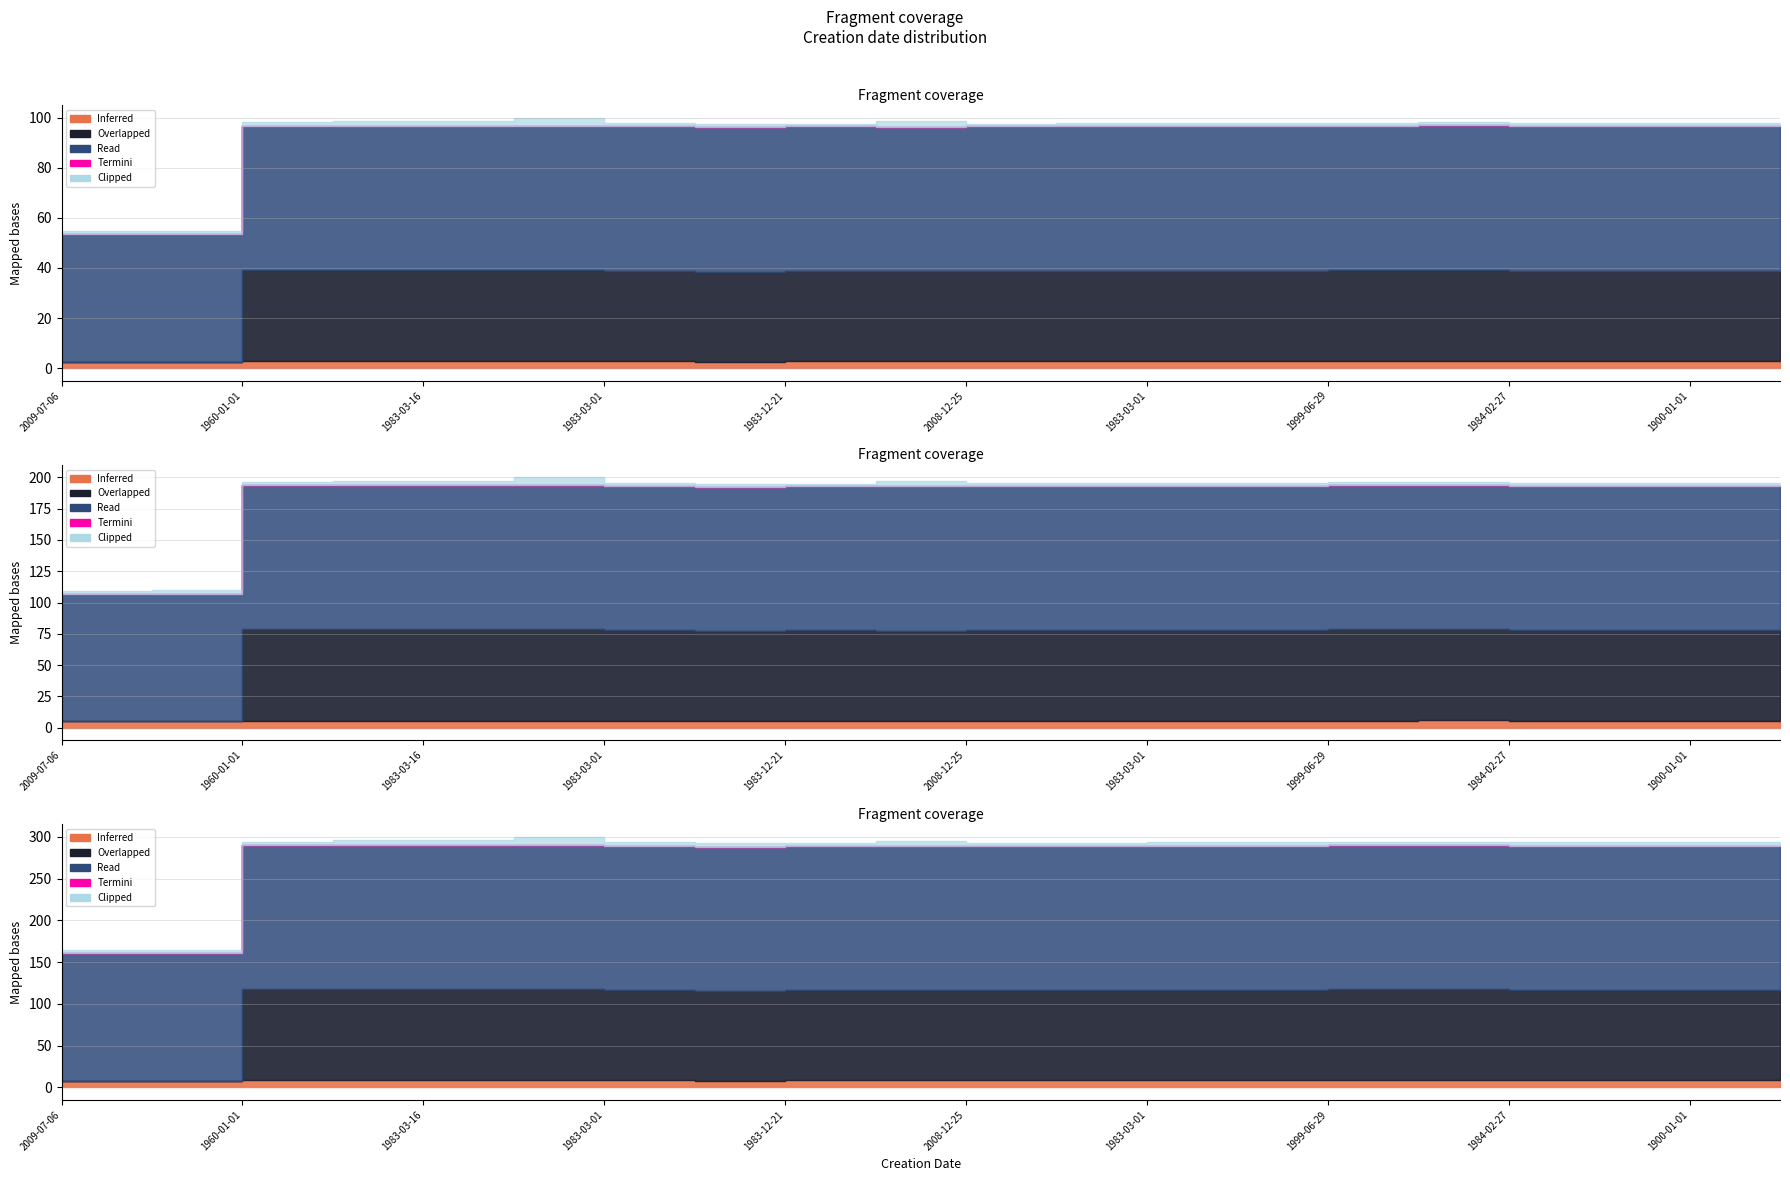

True or false: Overlapped and Clipped cross at least once.

False